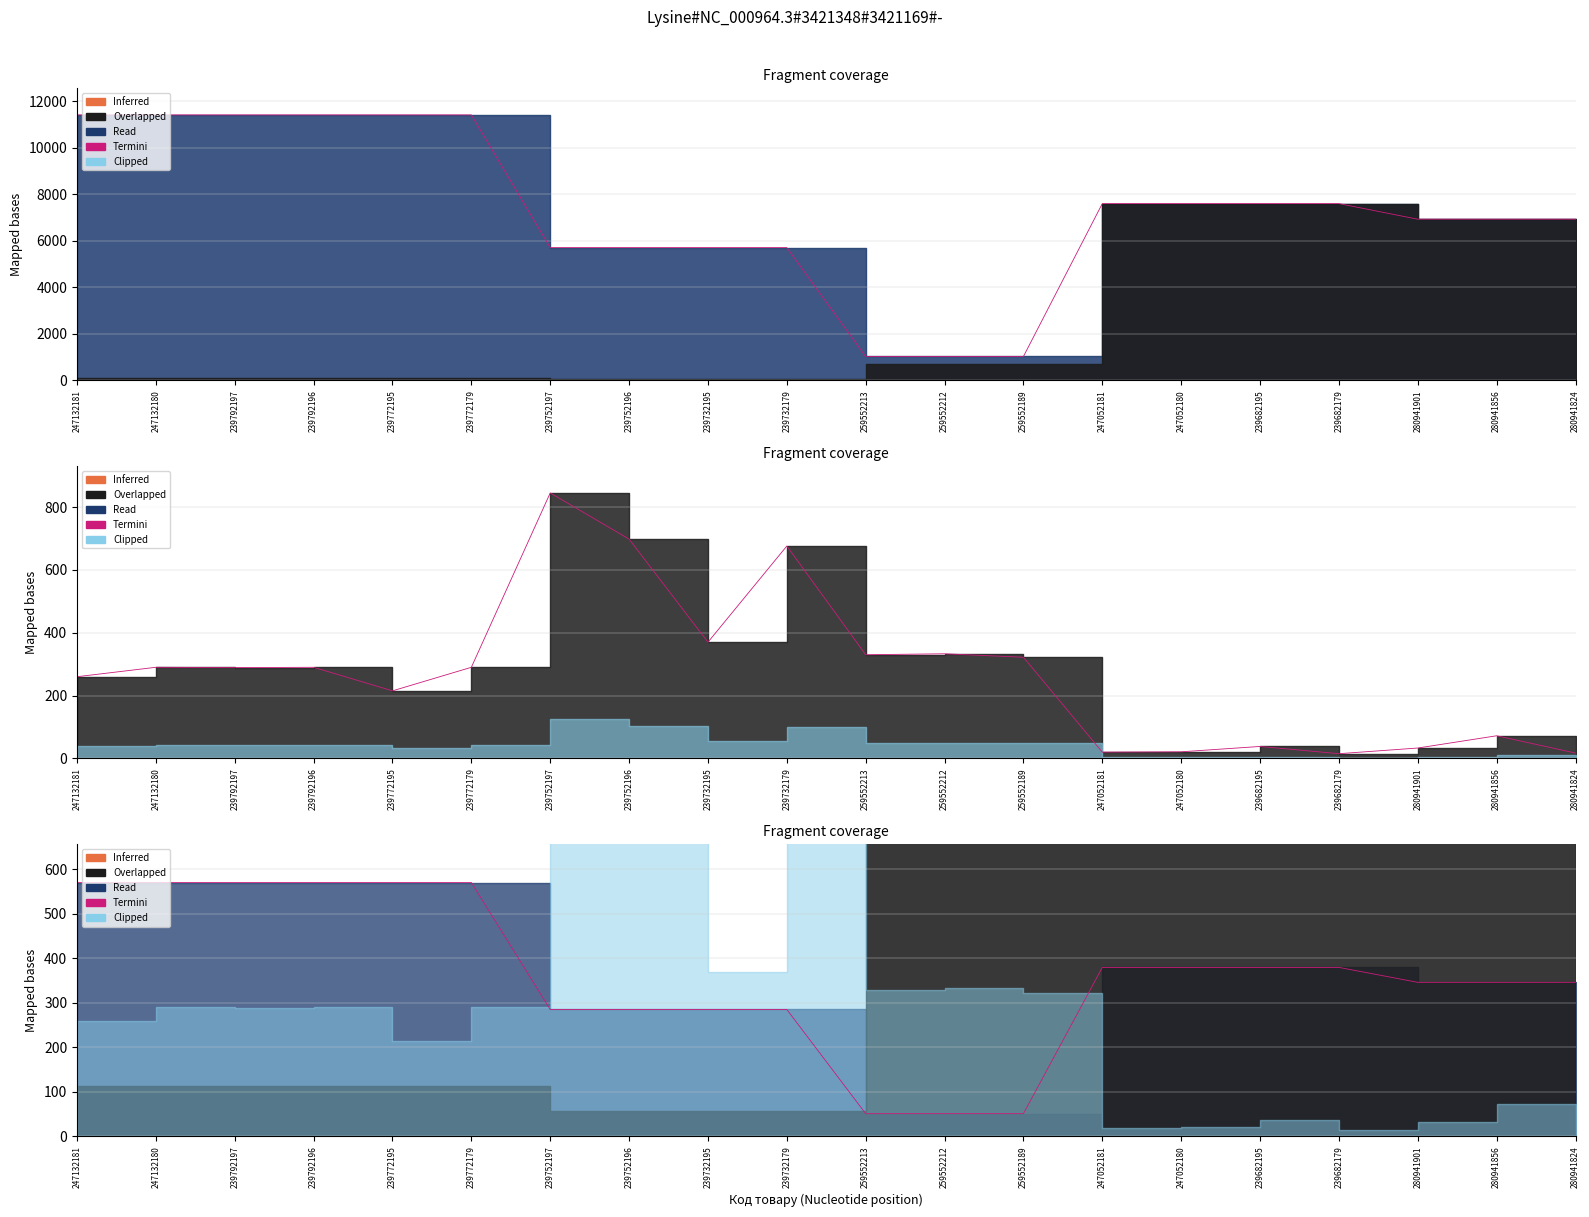

How many data points are above 379?

10